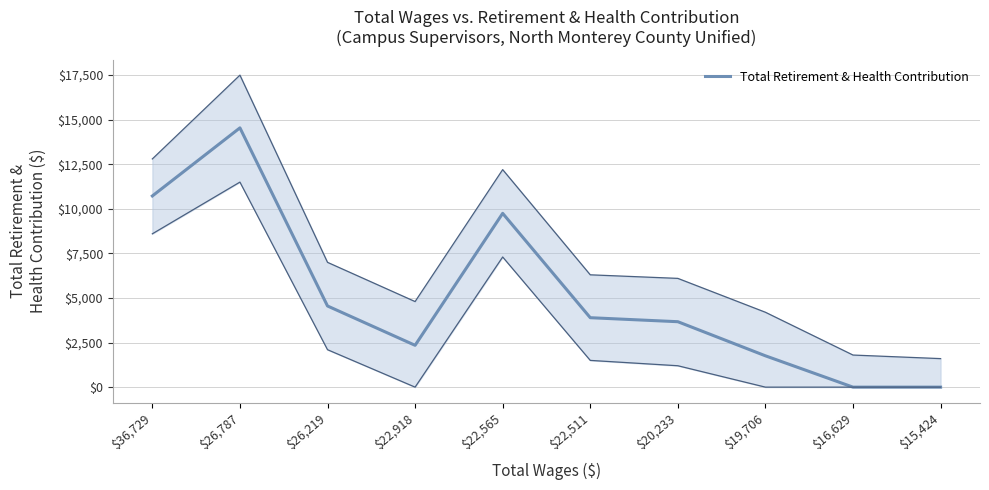

Count the number of values greater than 3895.

4